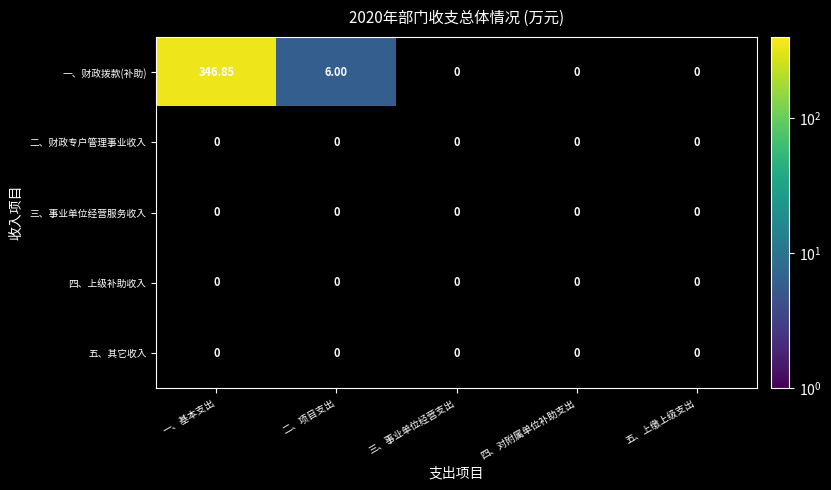

Which category has the highest value across all series?

一、基本支出